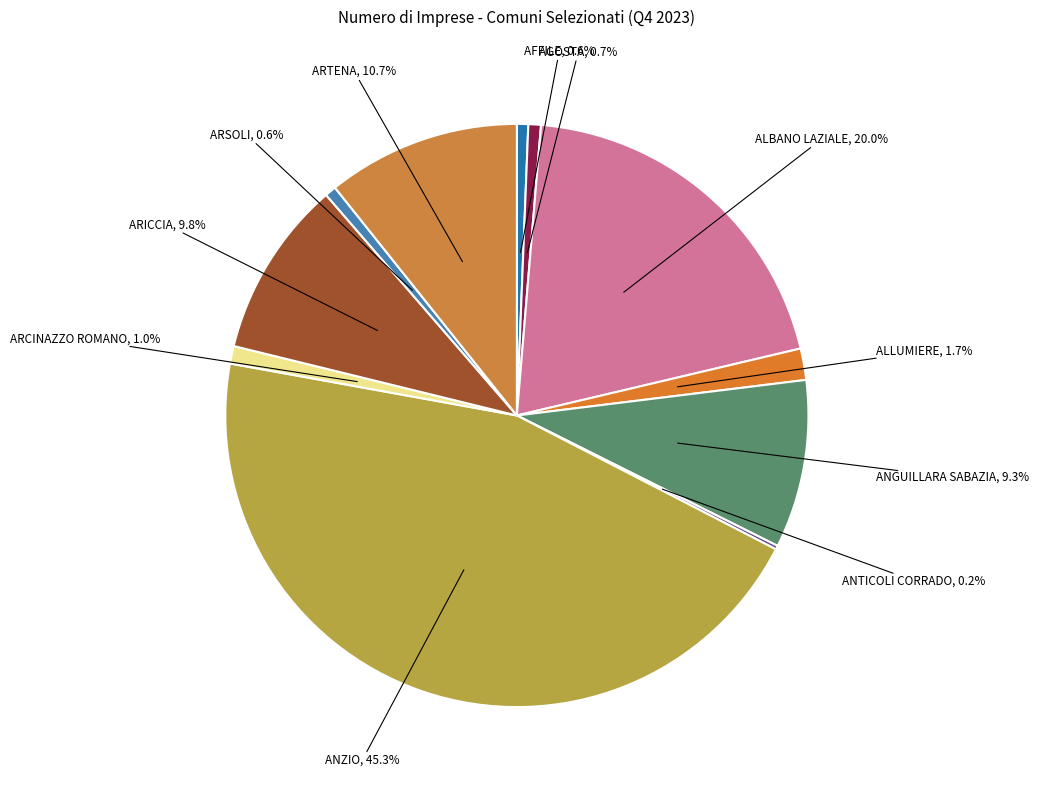

To the nearest percent, what portion does AGOSTA represent?

1%